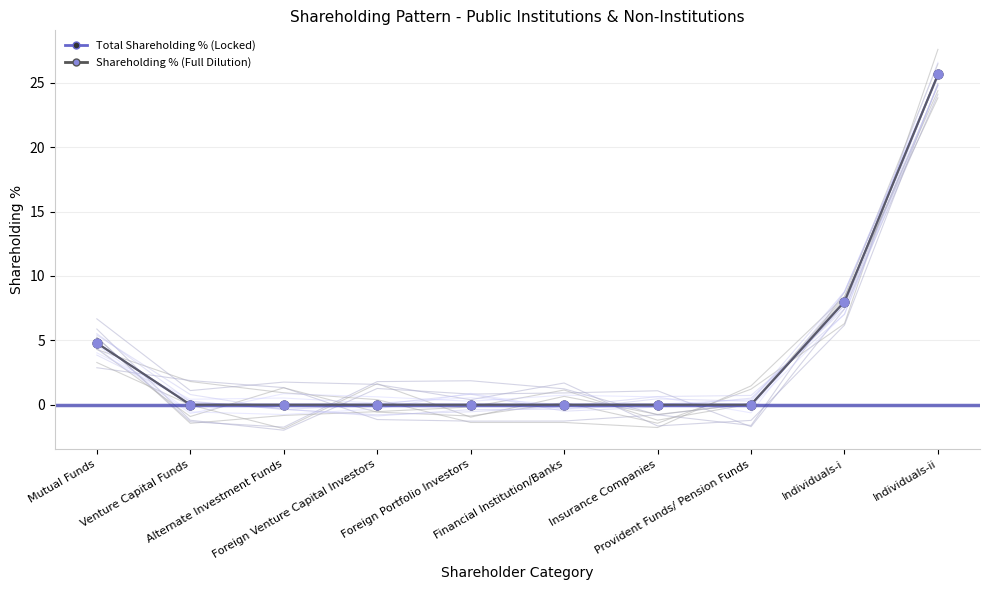

At how many categories does at least one series exceed 13?

1